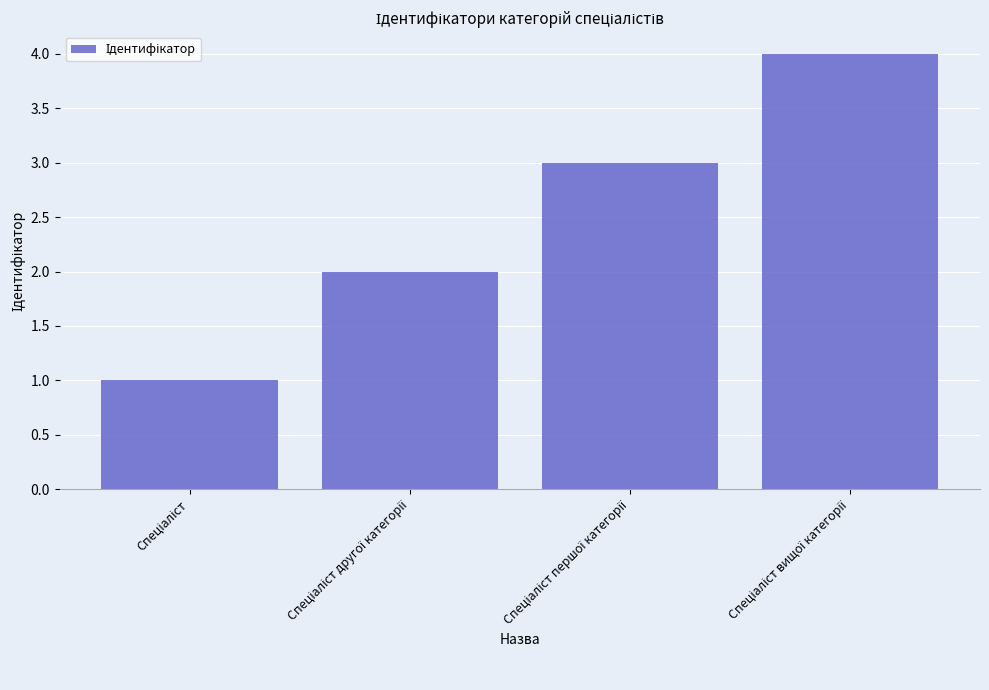

What is the sum of all values?

10